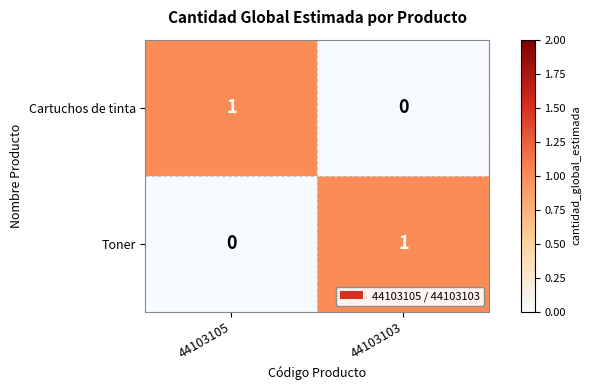

Rank the series at 44103103 from highest to lowest value.

Toner, Cartuchos de tinta